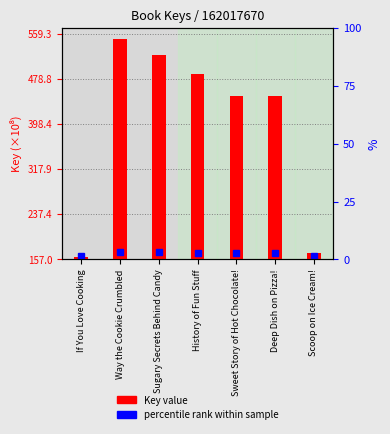

List the labels in order of value, smallest first.

If You Love Cooking, Scoop on Ice Cream!, Sweet Story of Hot Chocolate!, Deep Dish on Pizza!, History of Fun Stuff, Sugary Secrets Behind Candy, Way the Cookie Crumbled